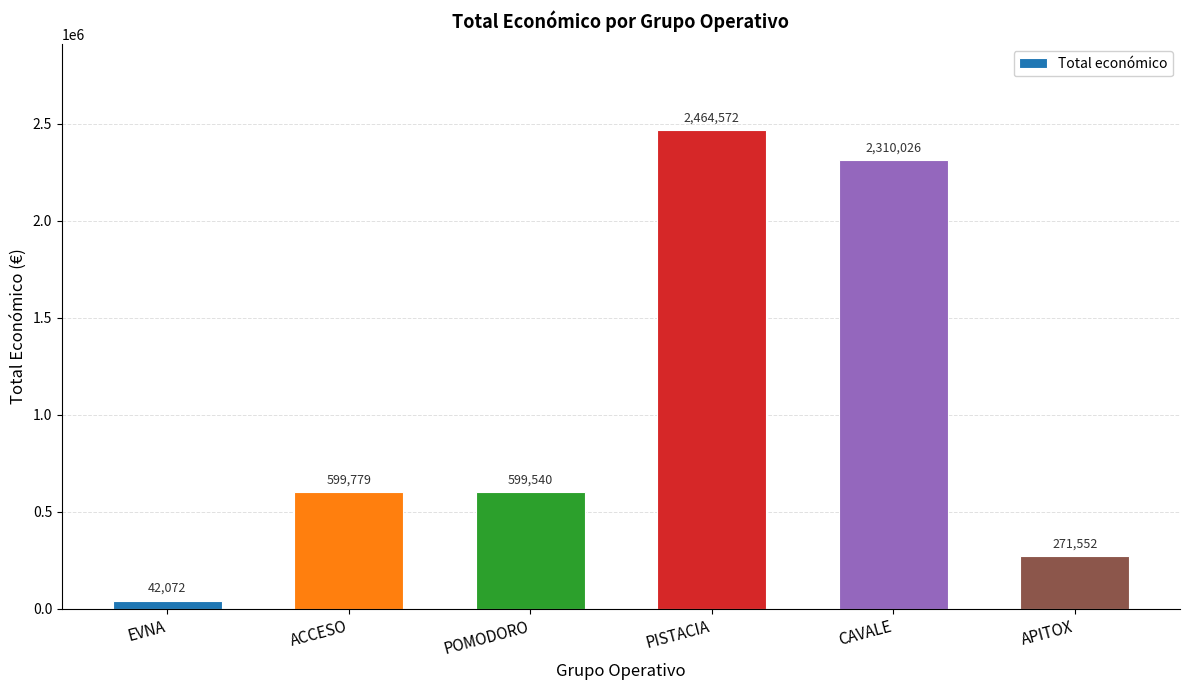

What is the label of the 6th bar from the right?

EVNA